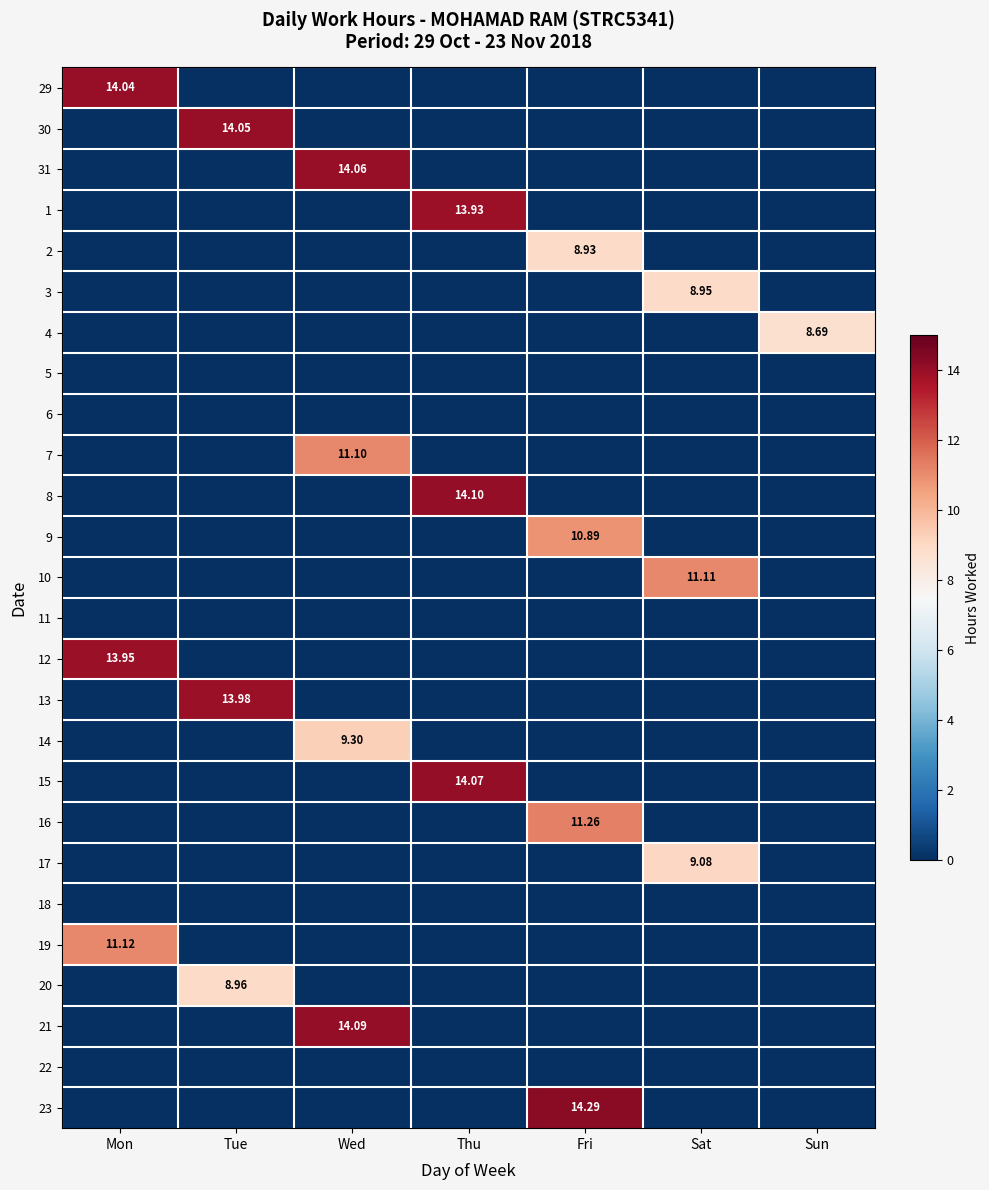

What is the spread (max minus min) of values at Sat?

11.1